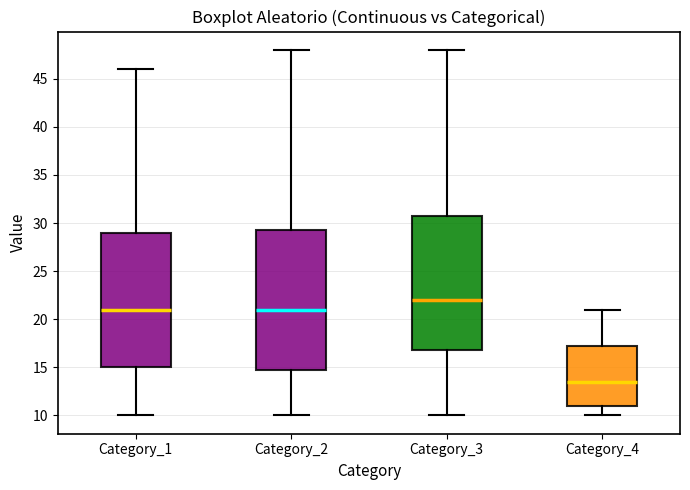

Reading left to right, transcribe this box plot: for each box, give where its median line is, the range the box spans, and where its two whiskers end, as read against the y-axis. The values are not printed on the chart, so give them approximately, as read against the axis.

Category_1: median 21.0, box 15.0 to 29.0, whiskers 10.0 to 46.0
Category_2: median 21.0, box 15.0 to 29.5, whiskers 10.0 to 48.0
Category_3: median 22.0, box 17.0 to 31.0, whiskers 10.0 to 48.0
Category_4: median 13.5, box 11.0 to 17.5, whiskers 10.0 to 21.0